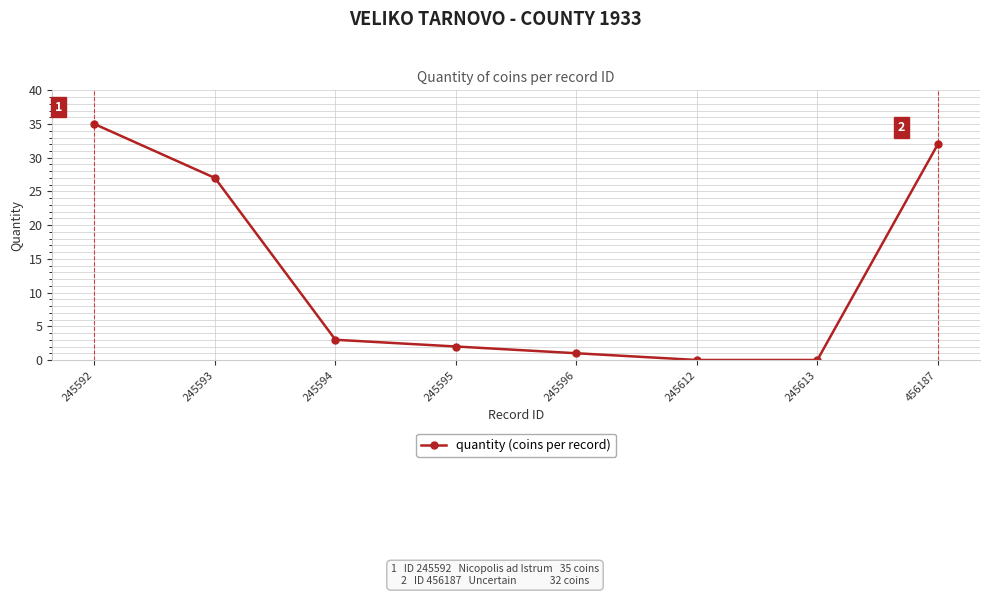

Which has a higher value, 245612 or 245594?

245594